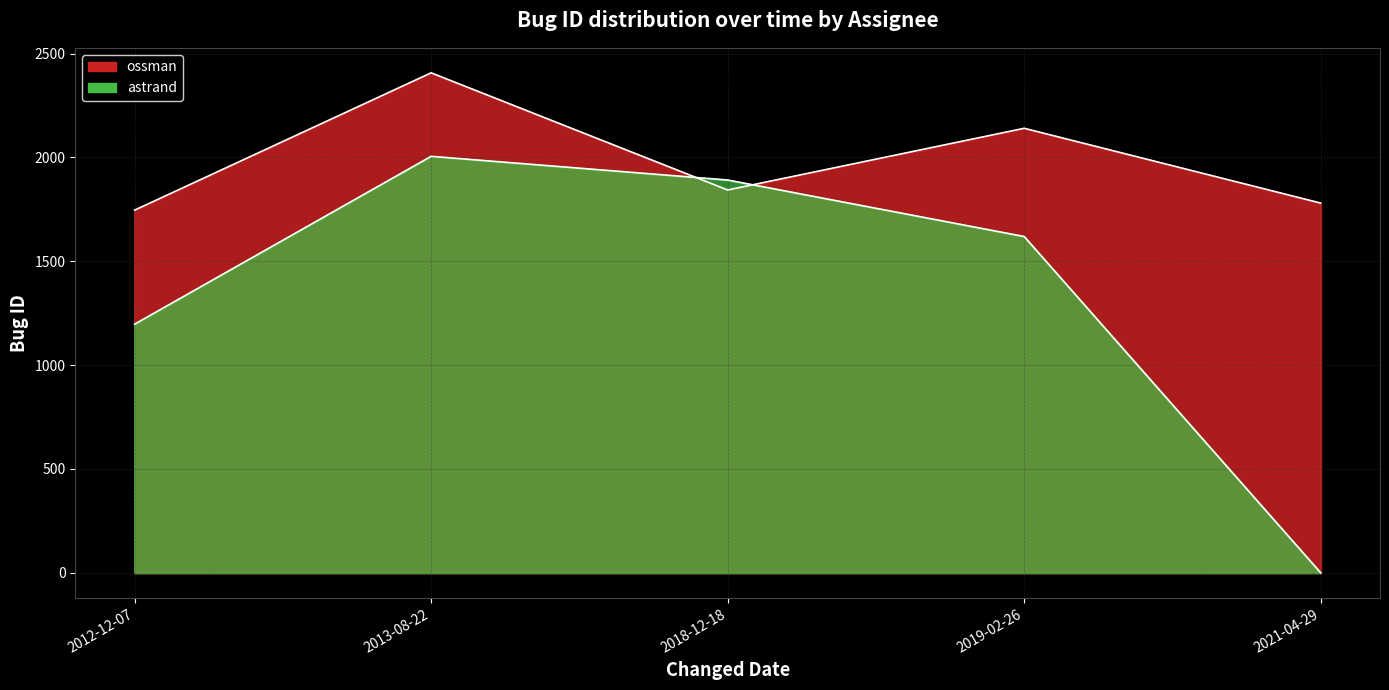

What is the maximum value for astrand?

2005